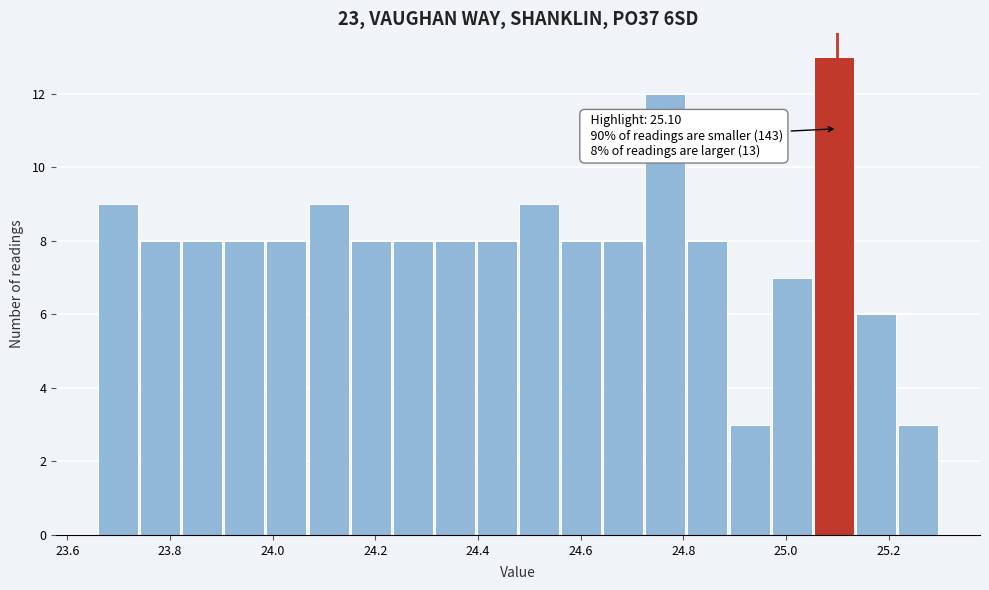

Over which range of the x-axis is the bar tallest?

25.054 to 25.136